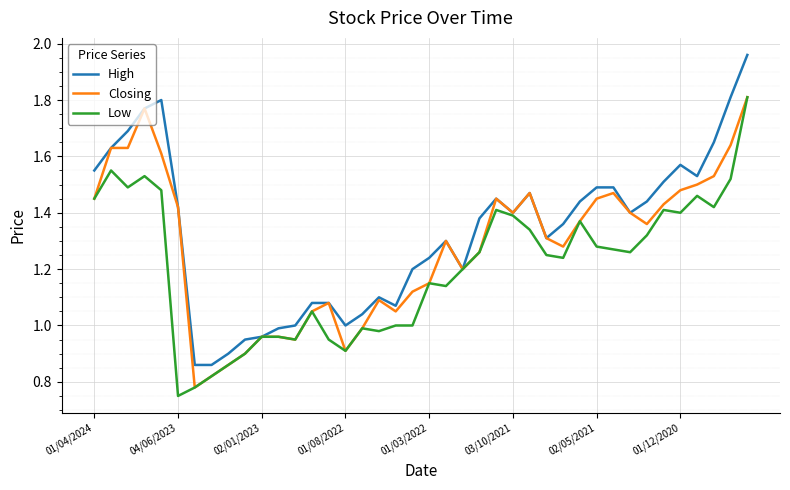

Rank the series by their average value, from lowest to highest.

Low, Closing, High